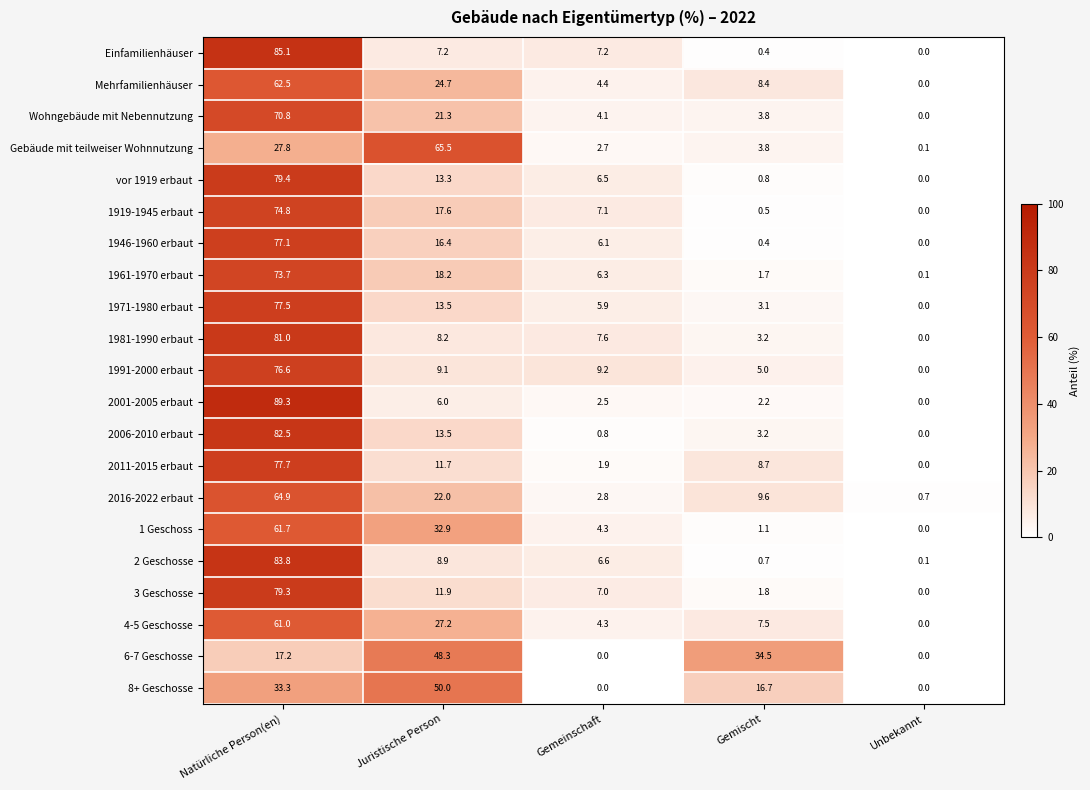

What value does the 2006-2010 erbaut series have at Natürliche Person(en)?

82.5